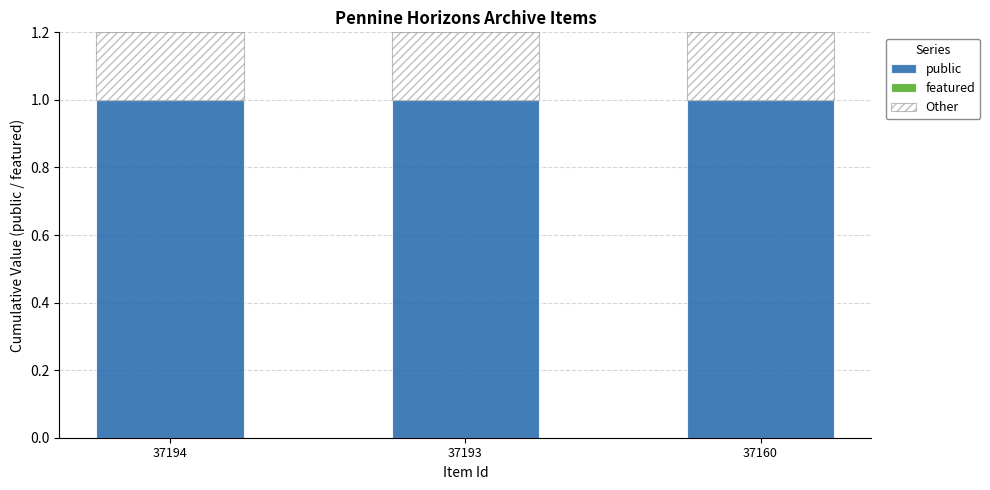

True or false: public has a value of 1.0 at 37194.

True